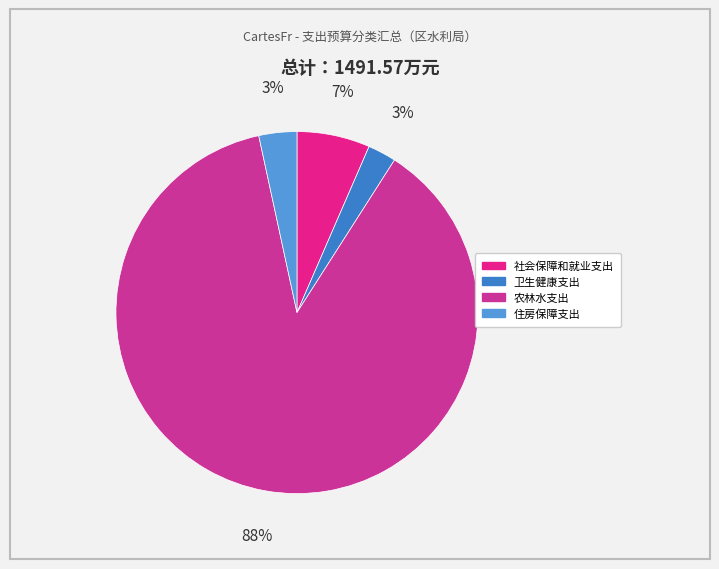

To the nearest percent, what is the combined percentage of 卫生健康支出 and 住房保障支出?

6%